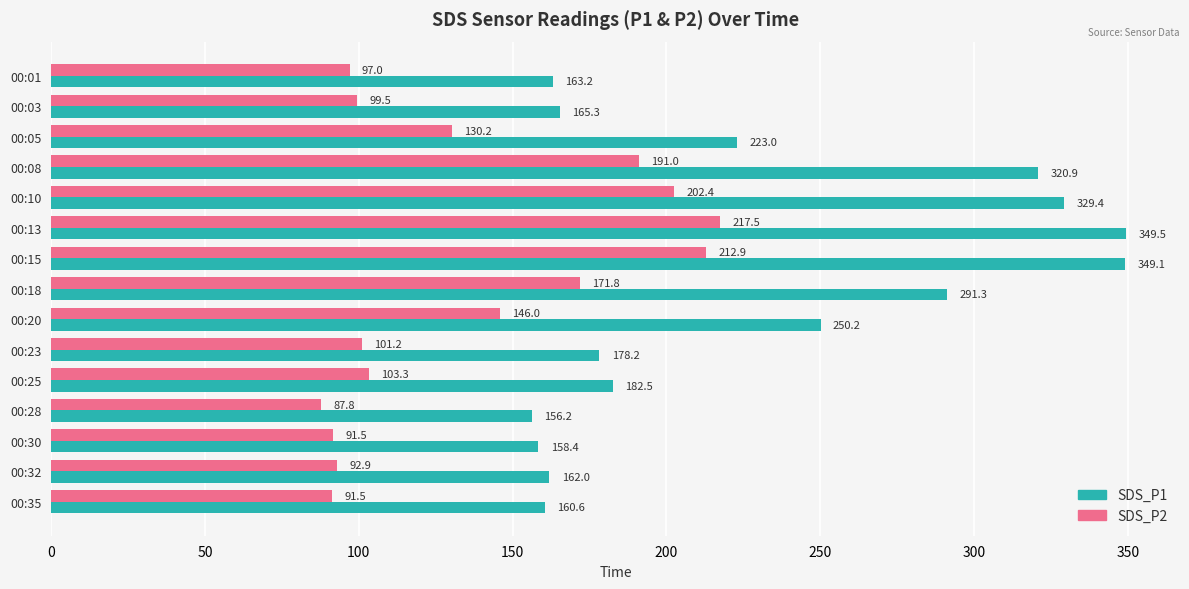

List the series in order of their peak value, lowest first.

SDS_P2, SDS_P1